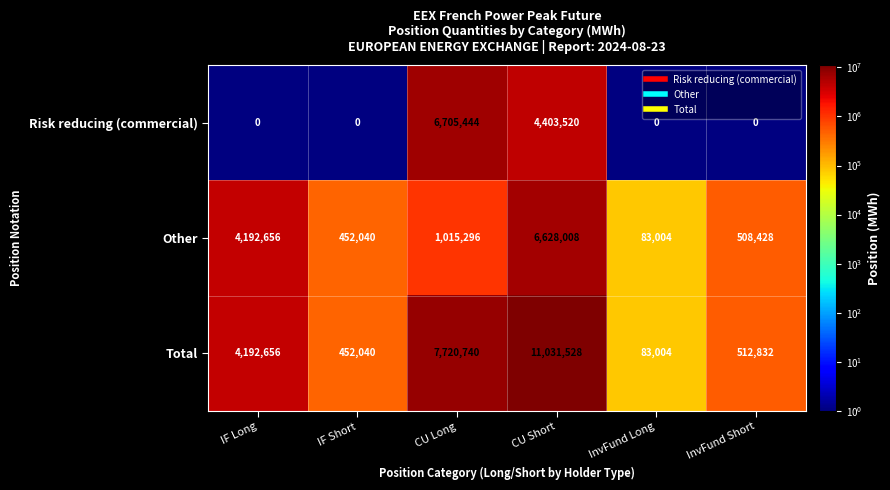

Count the Risk reducing (commercial) values in the range 0 to 4403520.

5